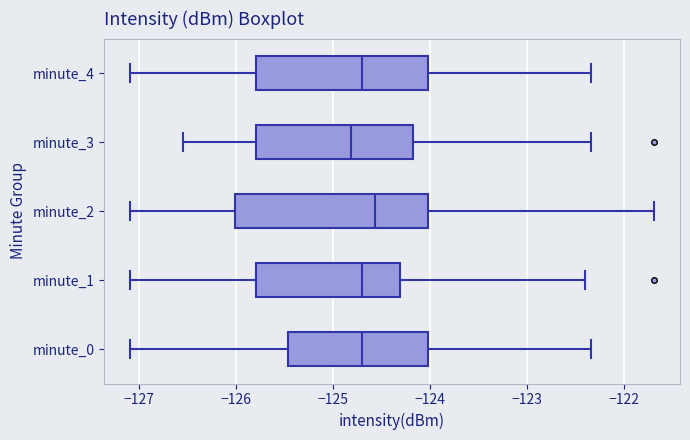

Reading bottom to top, read every box against the x-axis: the position of its median line, the range the box covers, and the ends of its whiskers. The values are not printed on the chart, so give them approximately, as read against the axis.

minute_0: median -124.7, box -125.5 to -124.0, whiskers -127.1 to -122.3
minute_1: median -124.7, box -125.8 to -124.3, whiskers -127.1 to -122.4
minute_2: median -124.6, box -126.0 to -124.0, whiskers -127.1 to -121.7
minute_3: median -124.8, box -125.8 to -124.2, whiskers -126.6 to -122.3
minute_4: median -124.7, box -125.8 to -124.0, whiskers -127.1 to -122.3